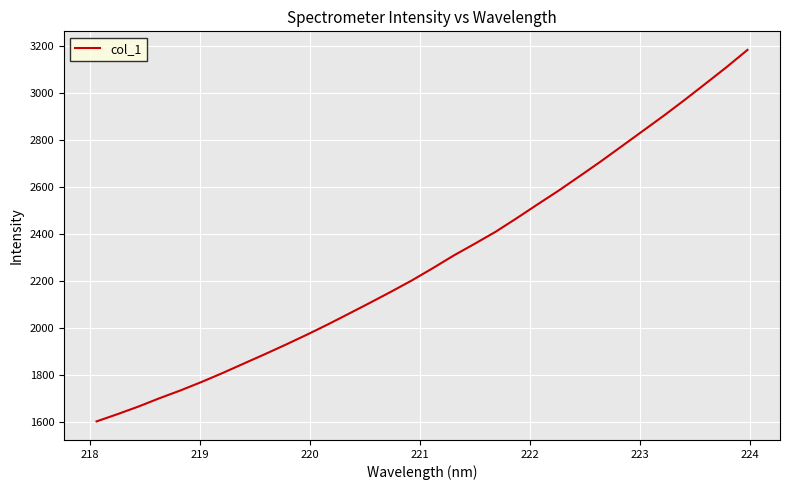

What is the minimum value shown in the chart?

1601.8